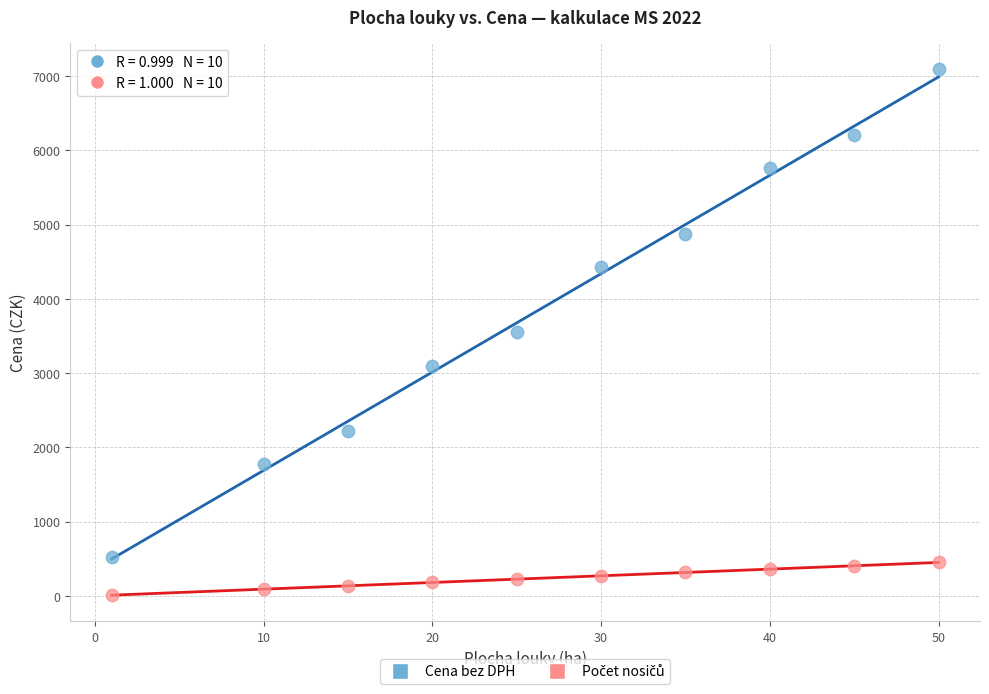

Which series contains the highest Y value?

Cena bez DPH